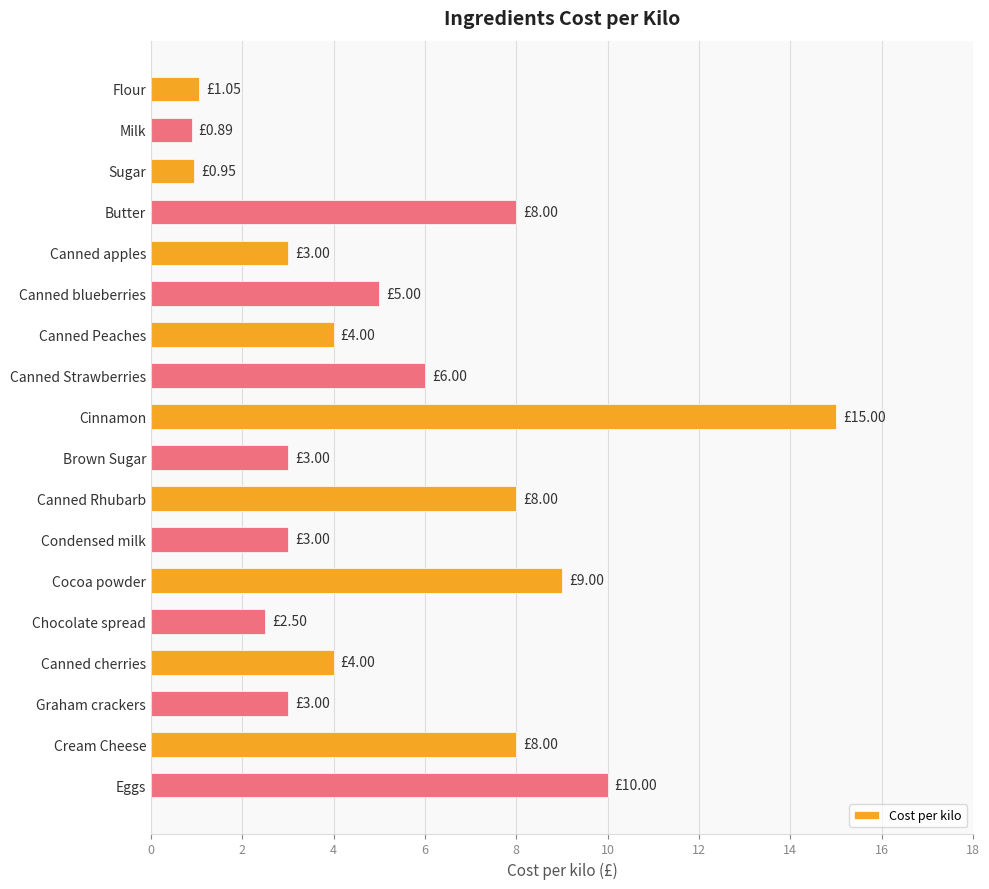

Which category has the highest value across all series?

Cinnamon